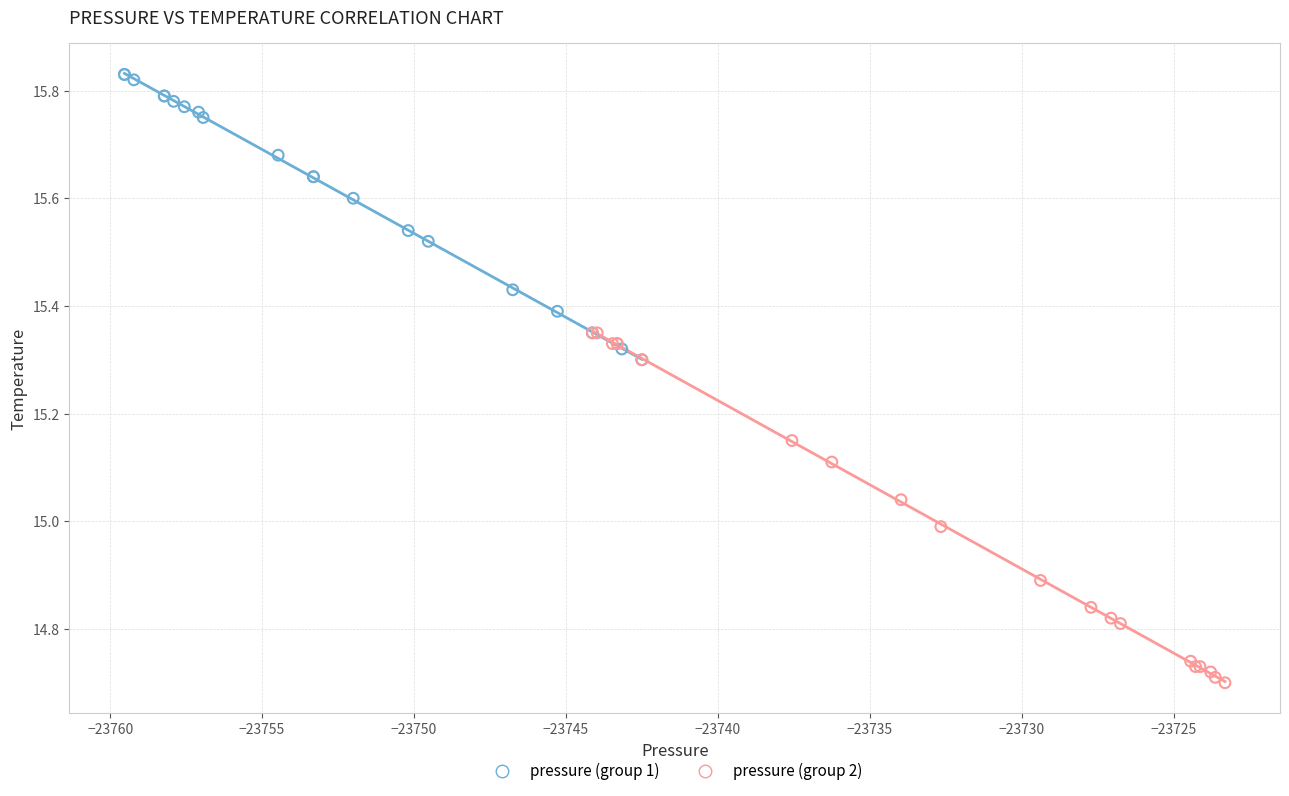

Which series reaches the maximum Y coordinate?

pressure (group 1)